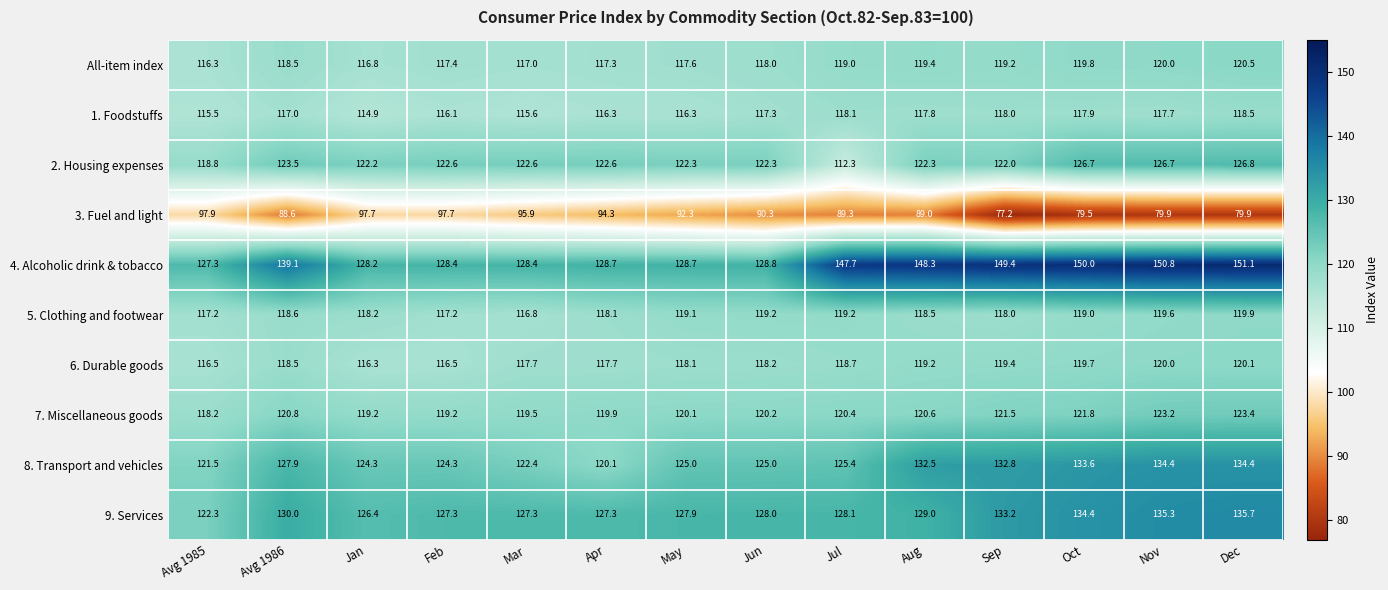

The 5. Clothing and footwear series shows 118.0 at Sep. True or false?

True